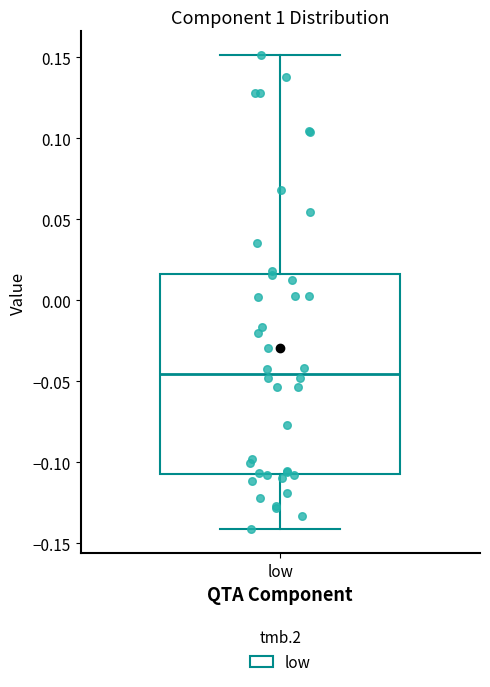

Read this box plot against the y-axis: the position of the median line, the range covered by the box, and the ends of both whiskers. The values are not printed on the chart, so give them approximately, as read against the axis.

median -0.045, box -0.105 to 0.015, whiskers -0.140 to 0.150